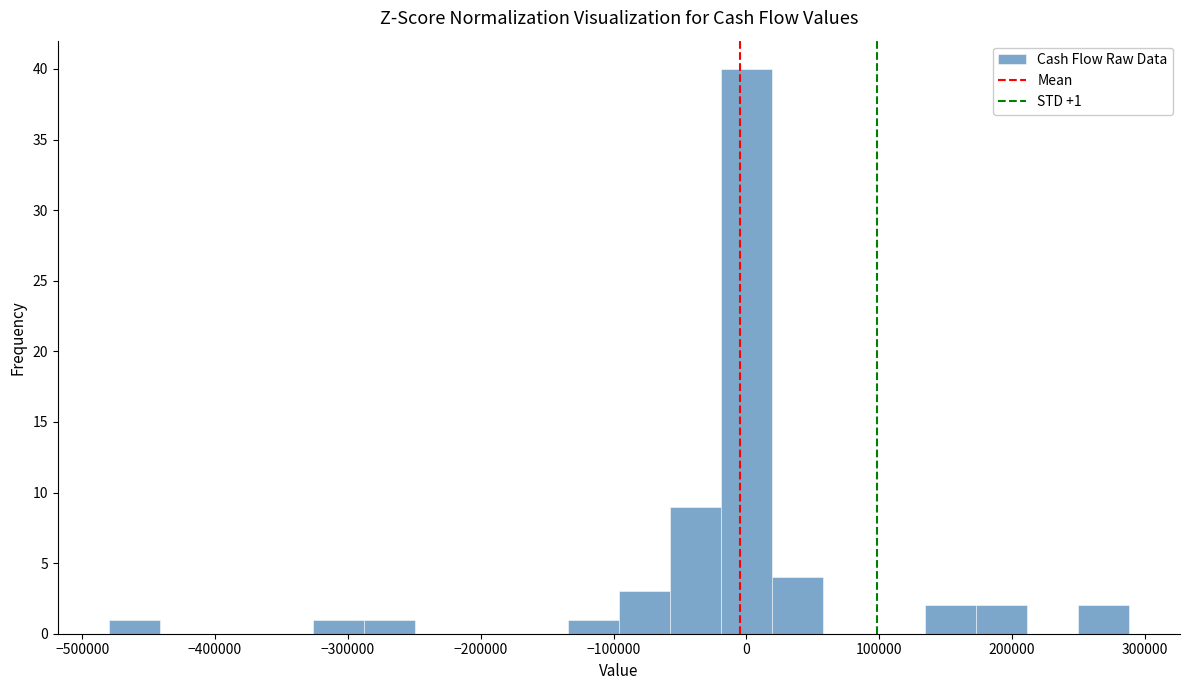

Read against the x-axis, roughly where is the centre of the tallest bar?

0